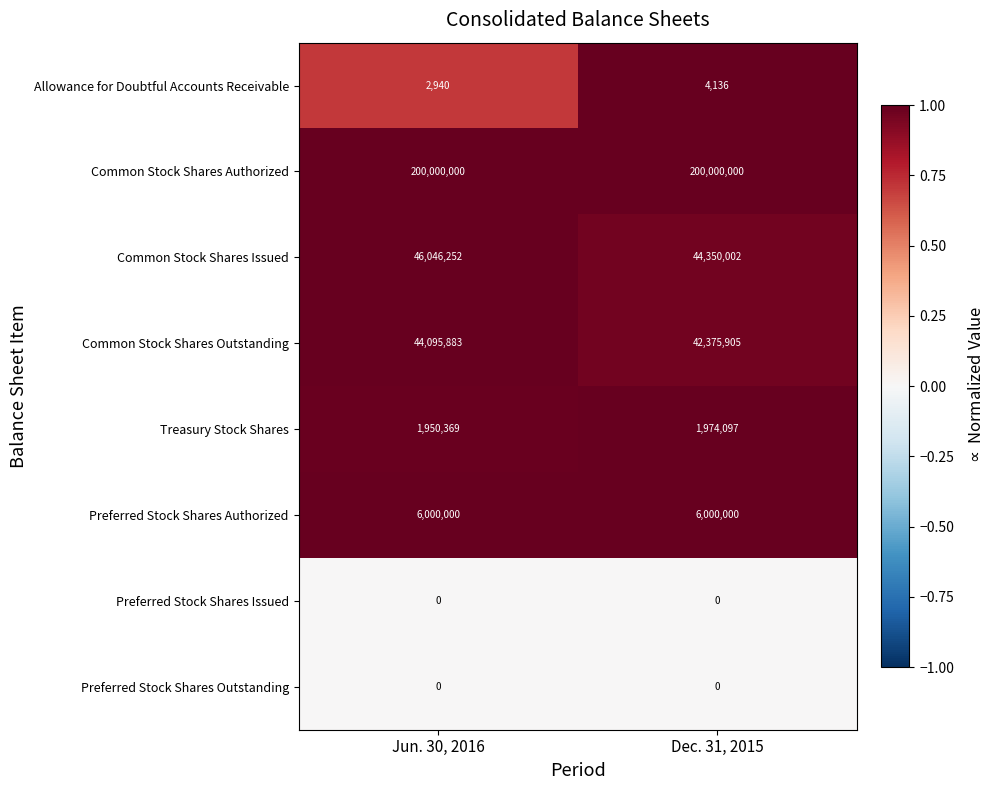

What is the total value across all series at Dec. 31, 2015?

5.9